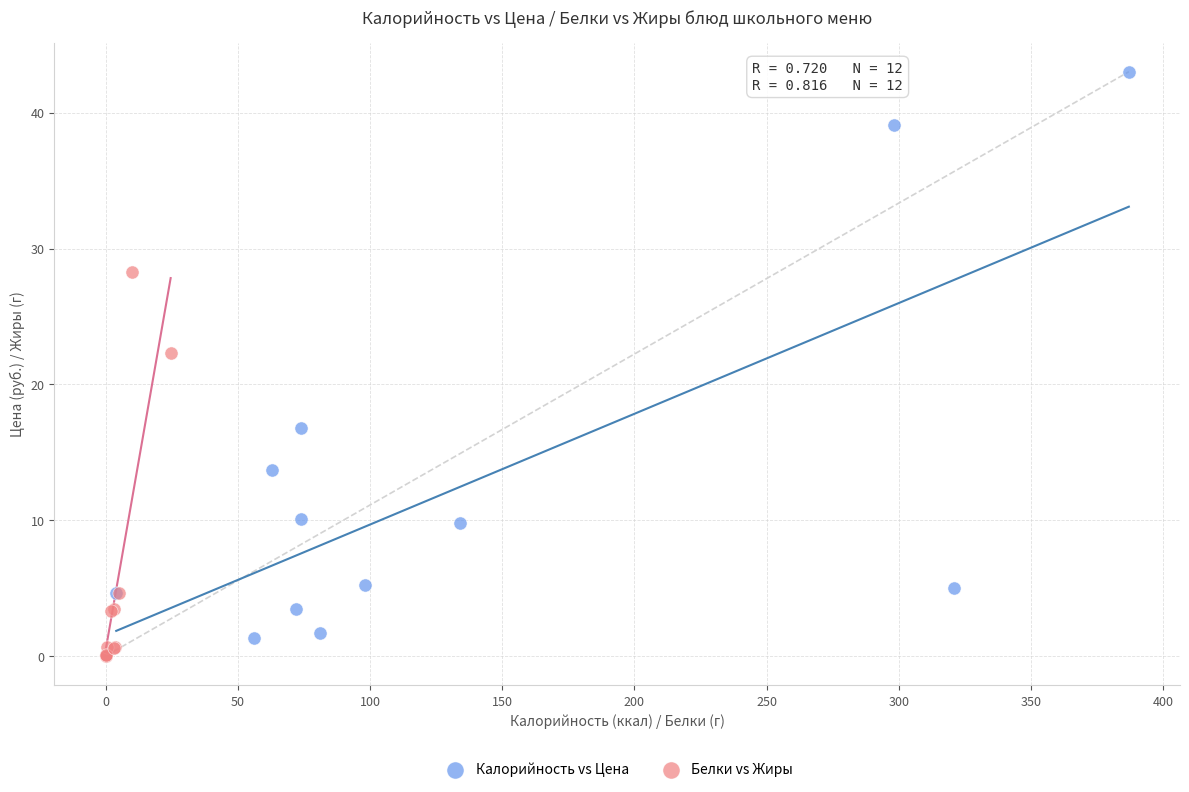

Which series contains the highest Y value?

Калорийность vs Цена